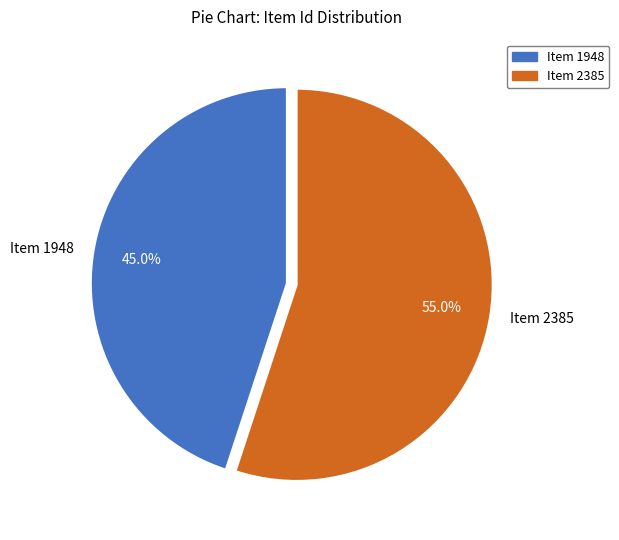

Is there any slice that represents more than half of the pie?

Yes